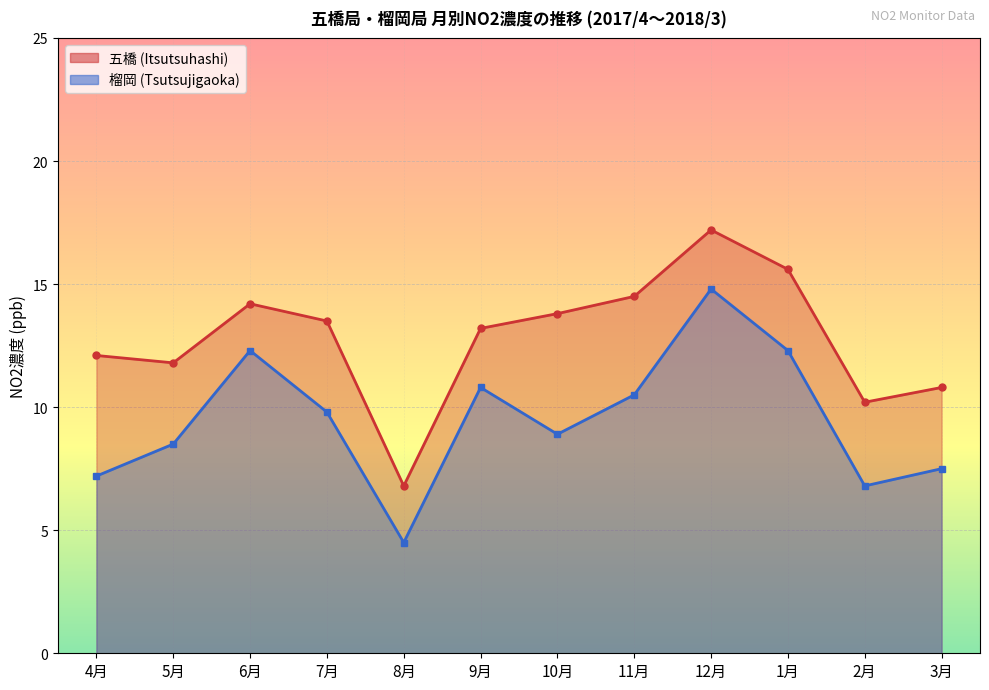

How many lines are shown in the chart?

2